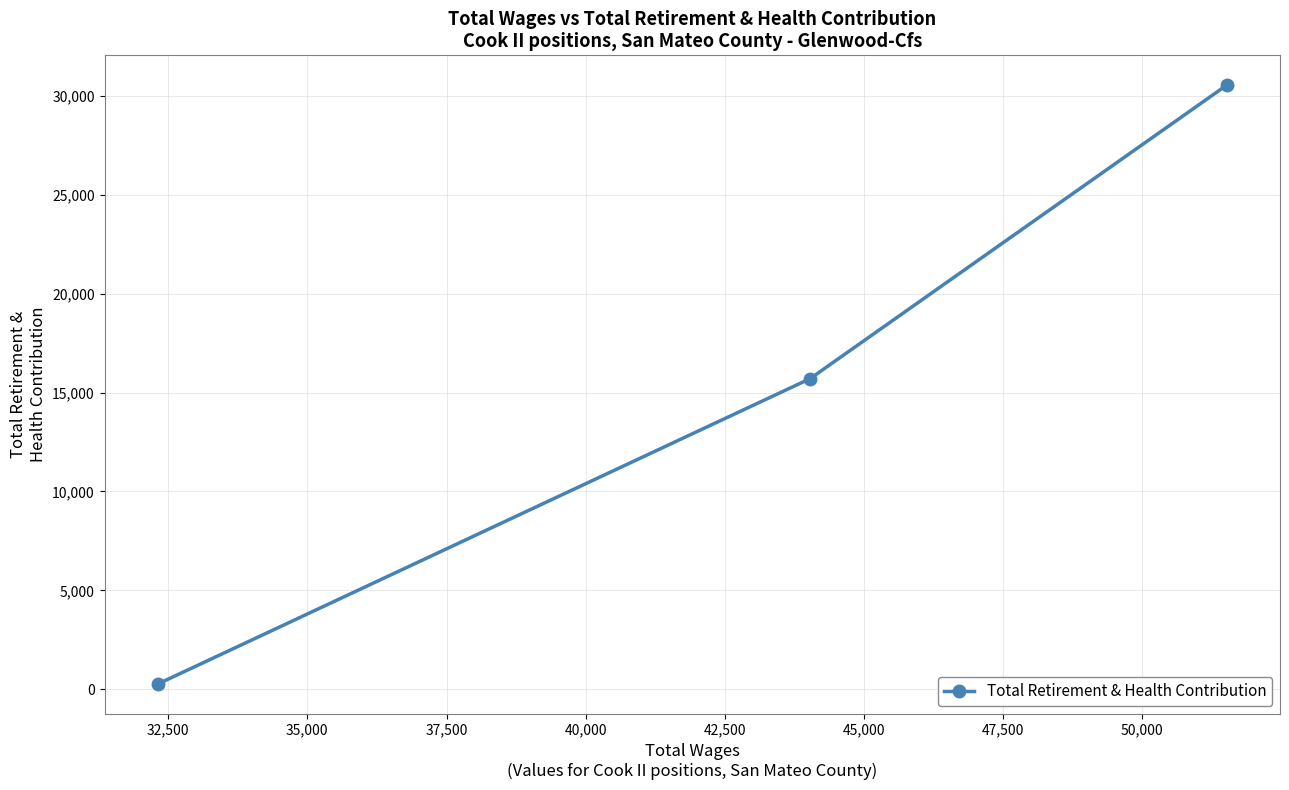

What is the difference between the maximum and minimum values?

30268